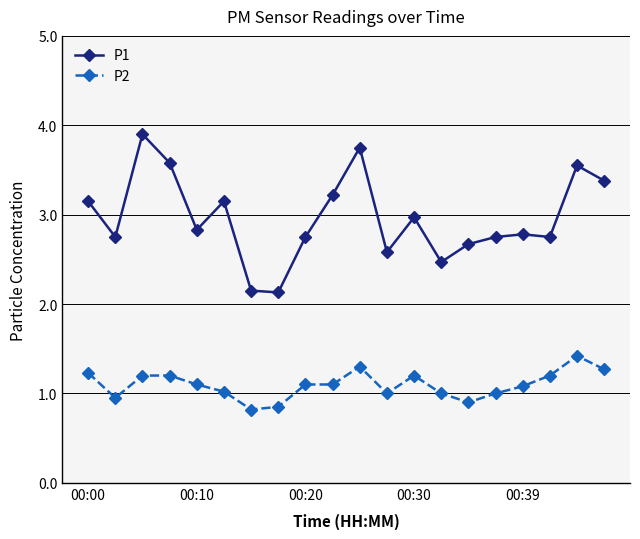

What is the greatest value displayed?

3.9